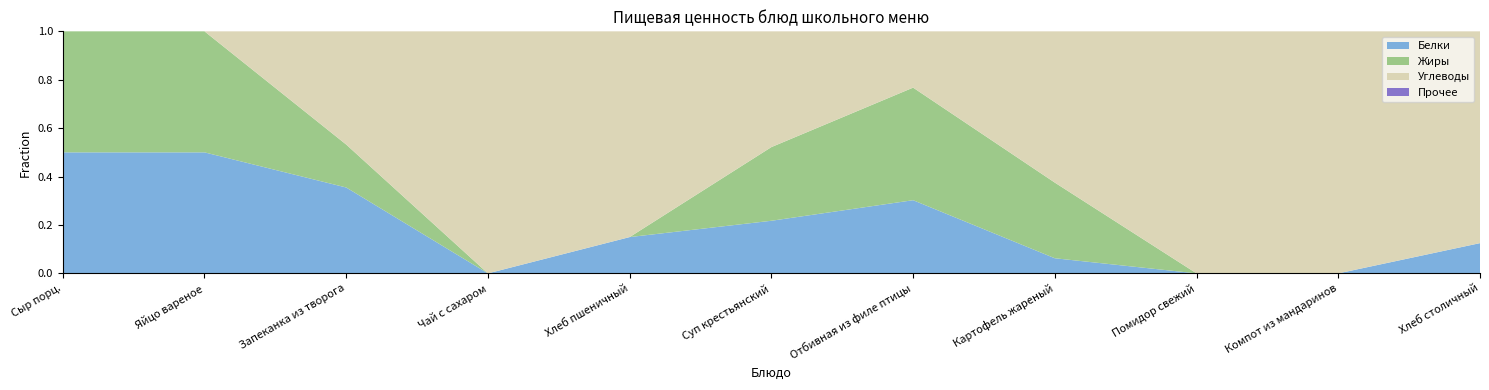

What is the total value across all series at Суп крестьянский?

1.0